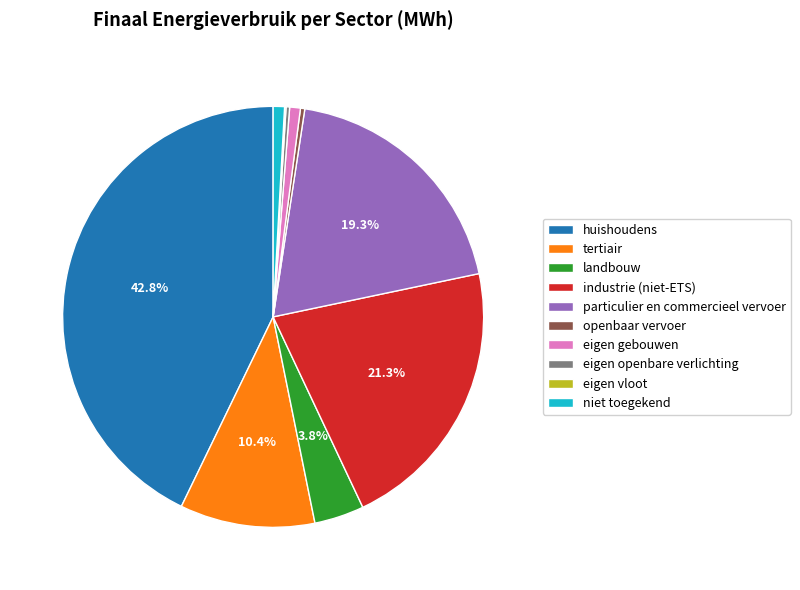

Which has a higher value, landbouw or openbaar vervoer?

landbouw